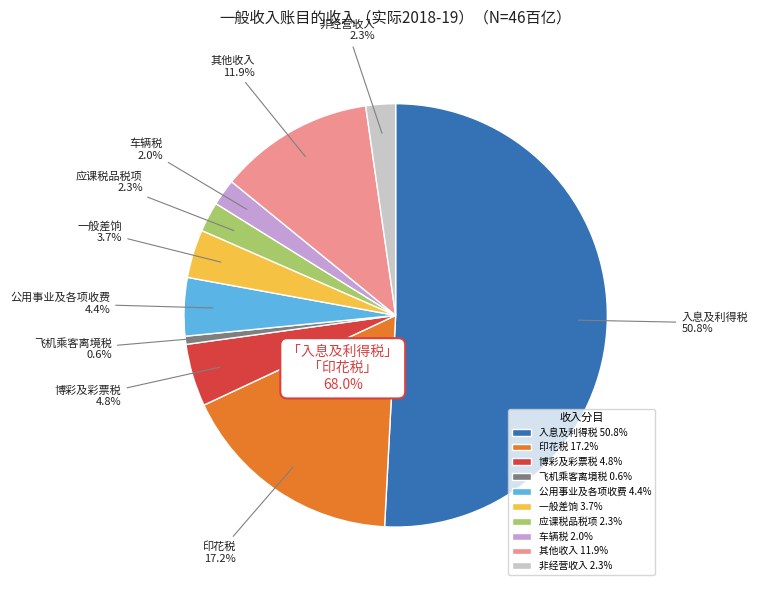

Is 应课税品税项 the majority of the pie?

No